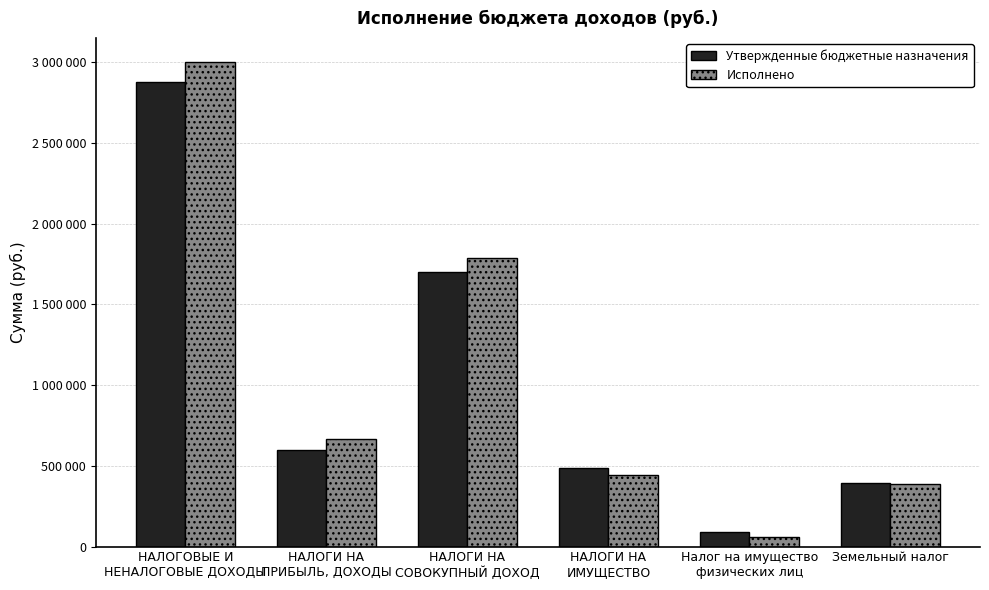

List the series in order of their peak value, highest first.

Исполнено, Утвержденные бюджетные назначения